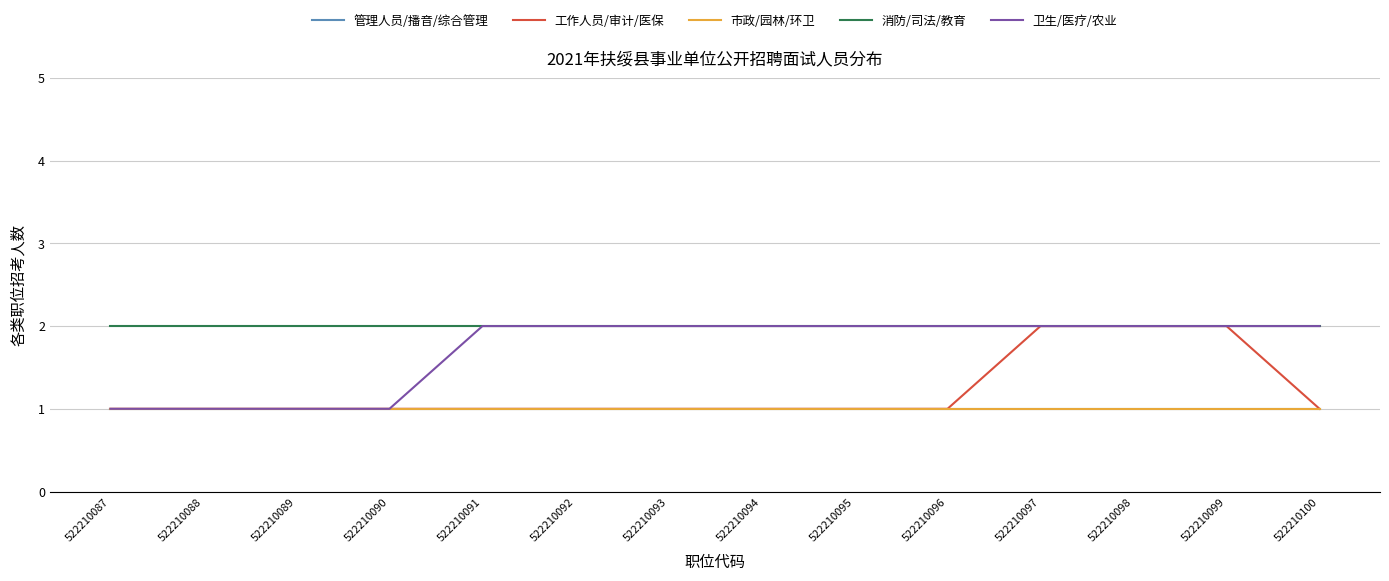

True or false: 工作人员/审计/医保 and 管理人员/播音/综合管理 intersect in this chart.

False